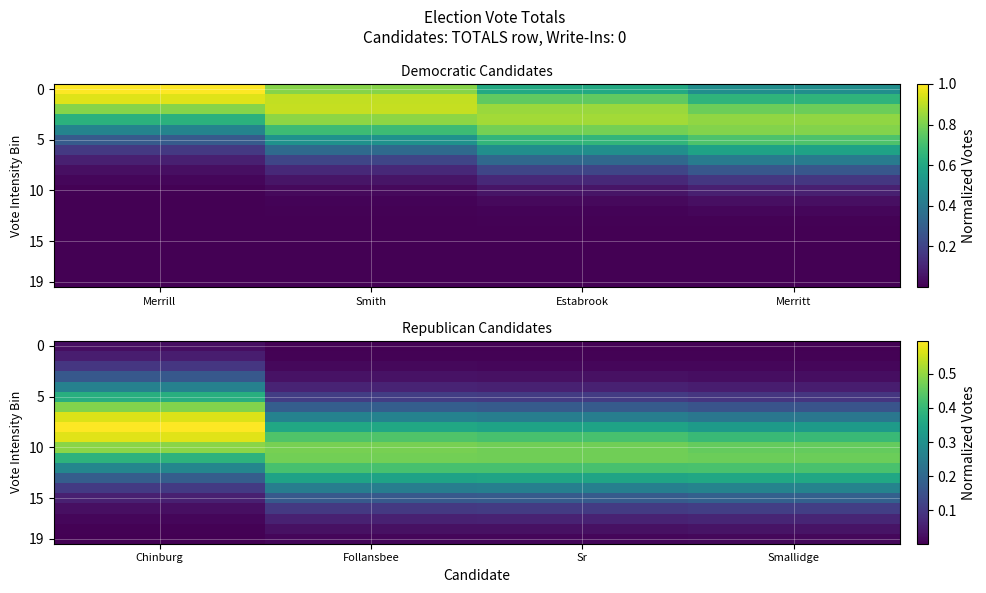

At which category is the sum across all series the highest?

Chinburg